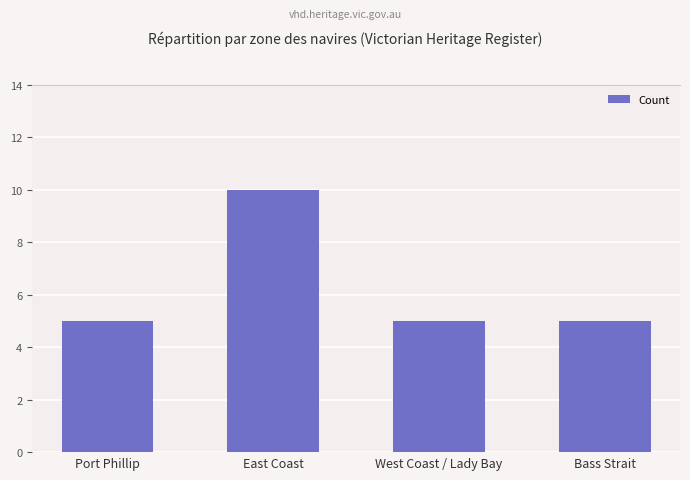

Reading right to left, list all the values displayed in this chart.

5	5	10	5